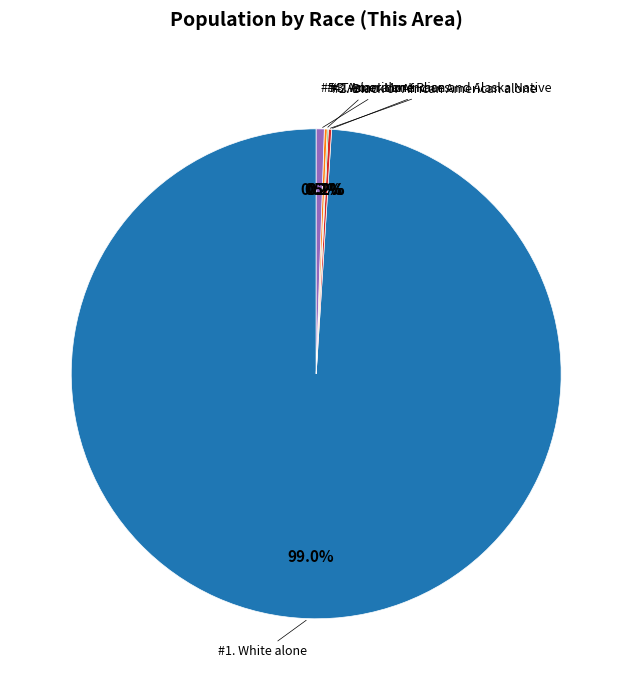

Is there any slice that represents more than half of the pie?

Yes